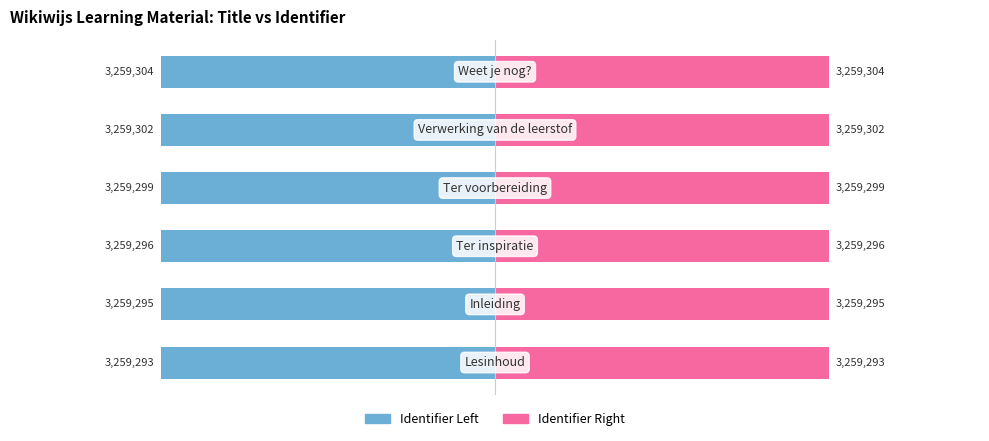

What is the sum of the Identifier Left values at 5 and 4?

-33.3